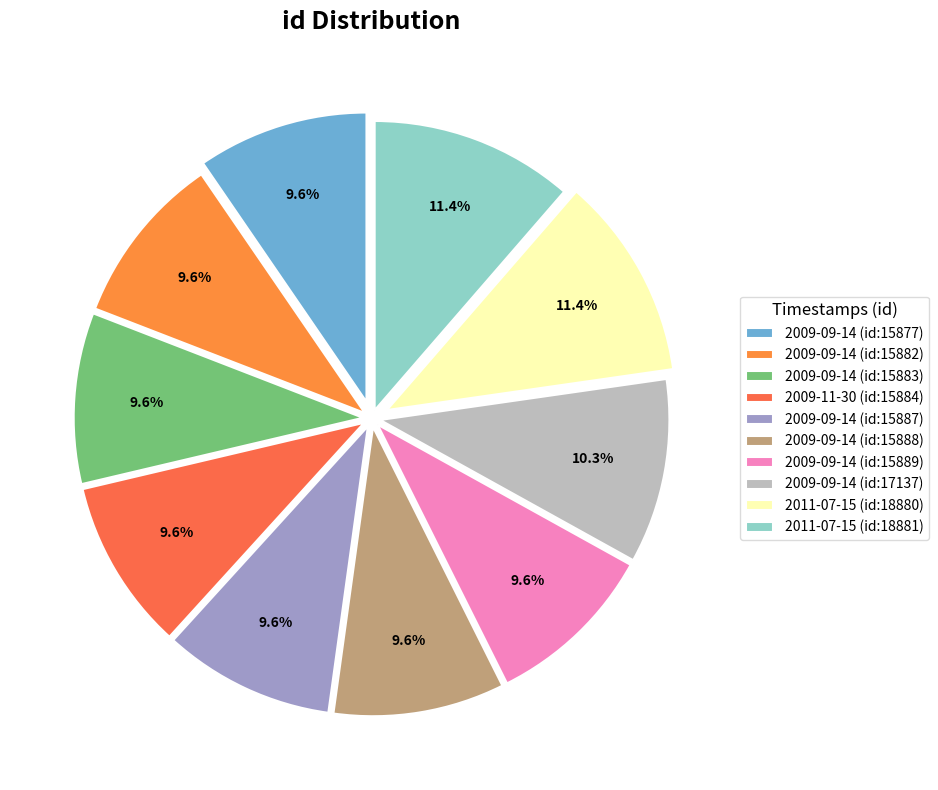

What is the ratio of the value at 2009-09-14 (id:15887) to the value at 2009-09-14 (id:17137)?

0.9